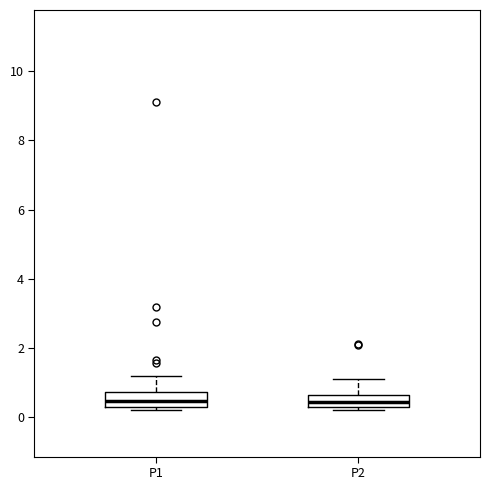

Where is the lower edge of the box for P2 on the y-axis? The values are not printed on the chart, so give them approximately, as read against the axis.

0.4